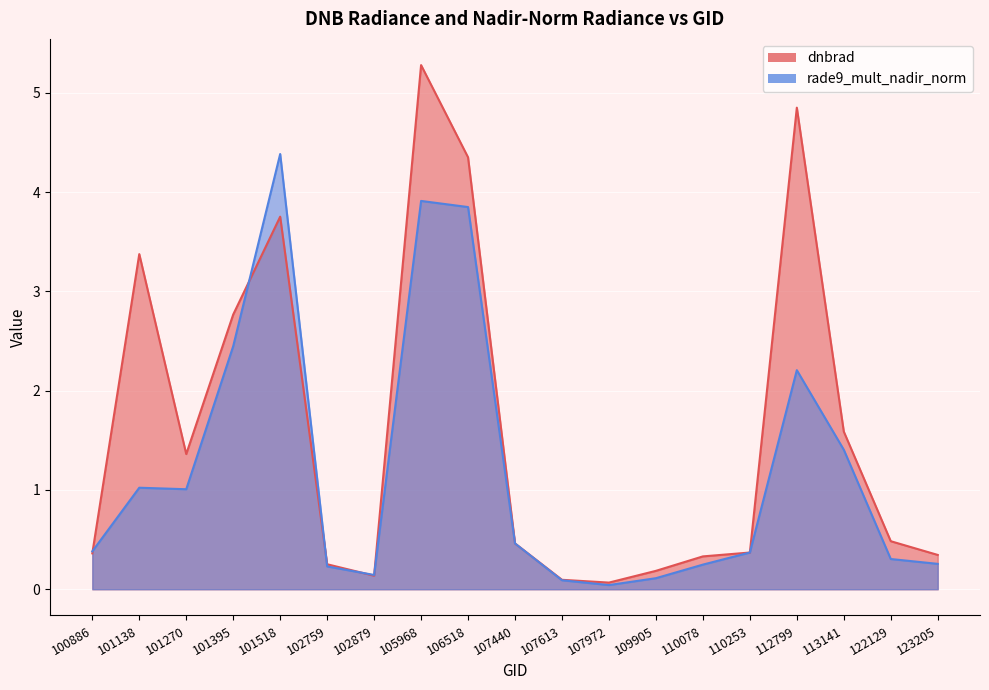

Which series has the largest total across all categories?

dnbrad